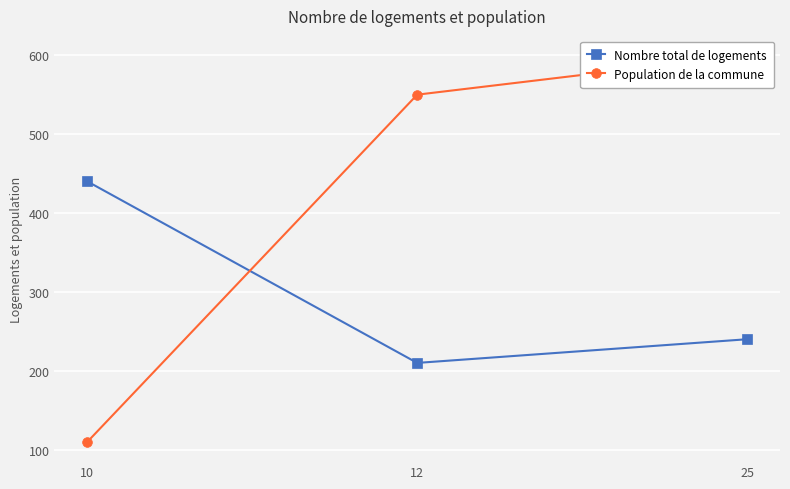

Between 10 and 25, which is larger?

10